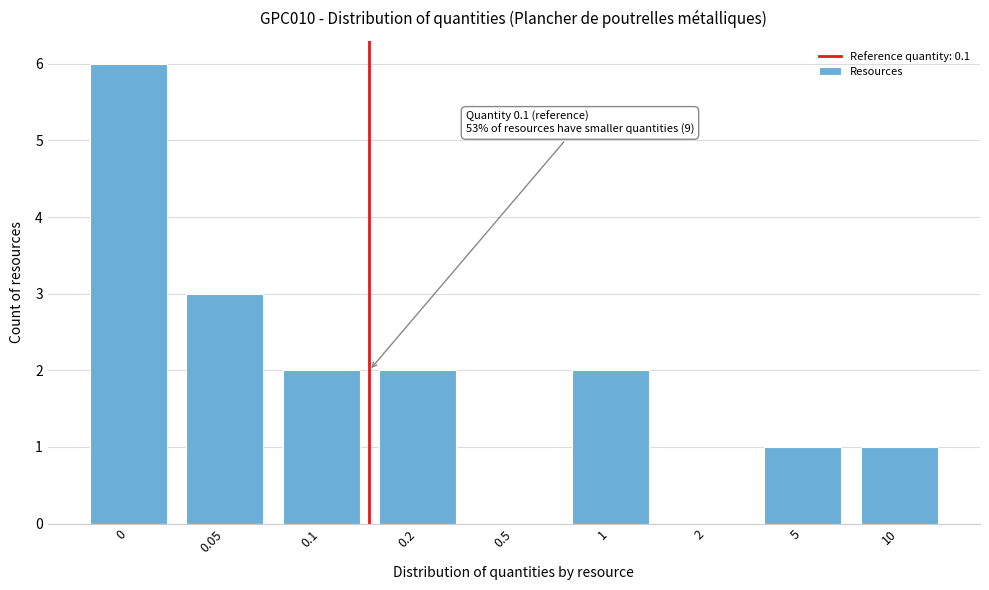

Reading left to right, extract all data points from this chart.

0=6	0.05=3	0.1=2	0.2=2	0.5=0	1=2	2=0	5=1	10=1